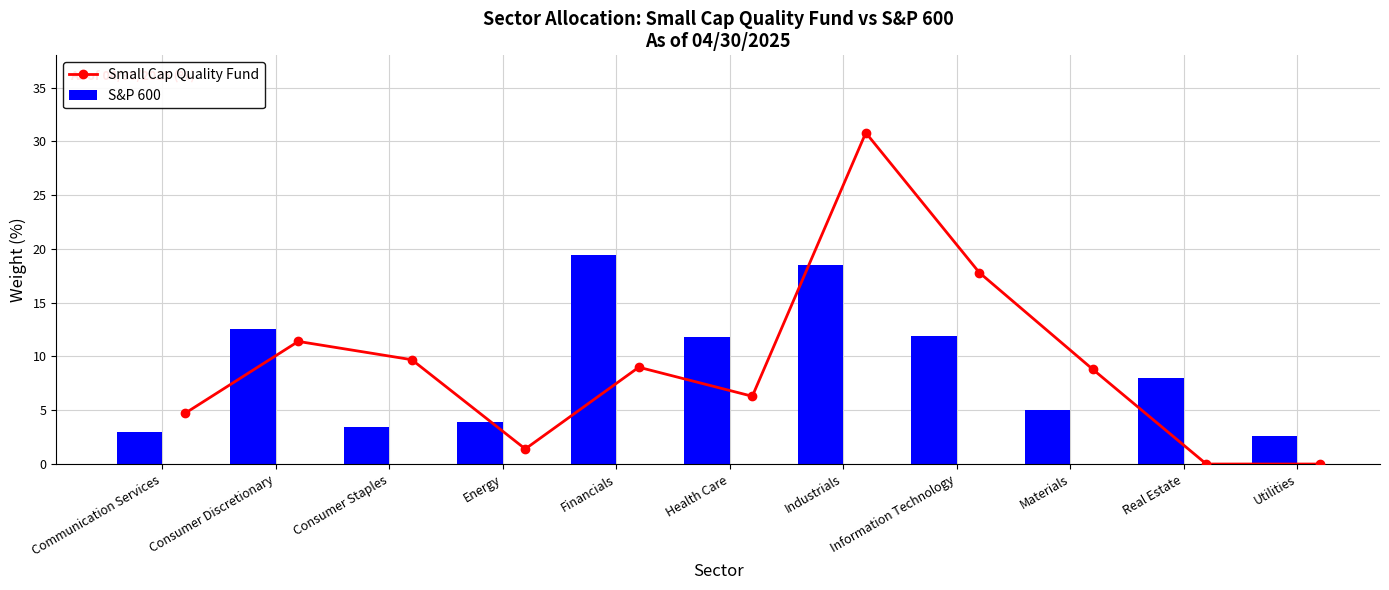

At which label is S&P 600 closest to 11?

Health Care